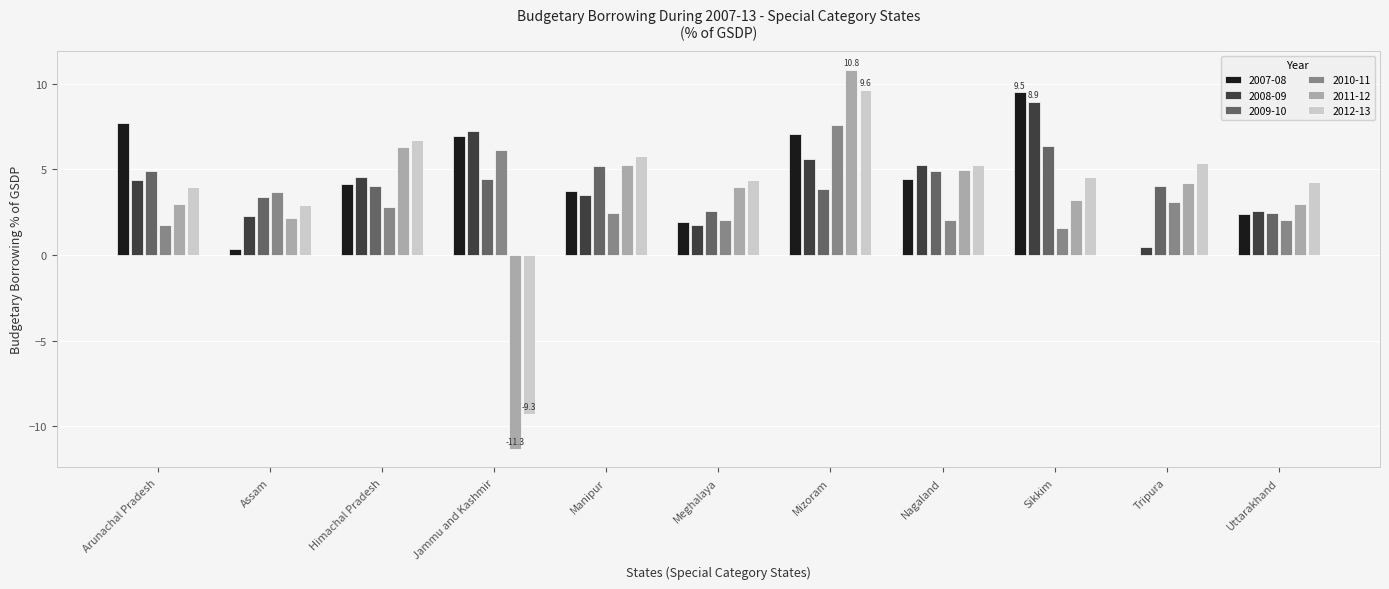

What are all the series names shown in the legend?

2007-08, 2008-09, 2009-10, 2010-11, 2011-12, 2012-13